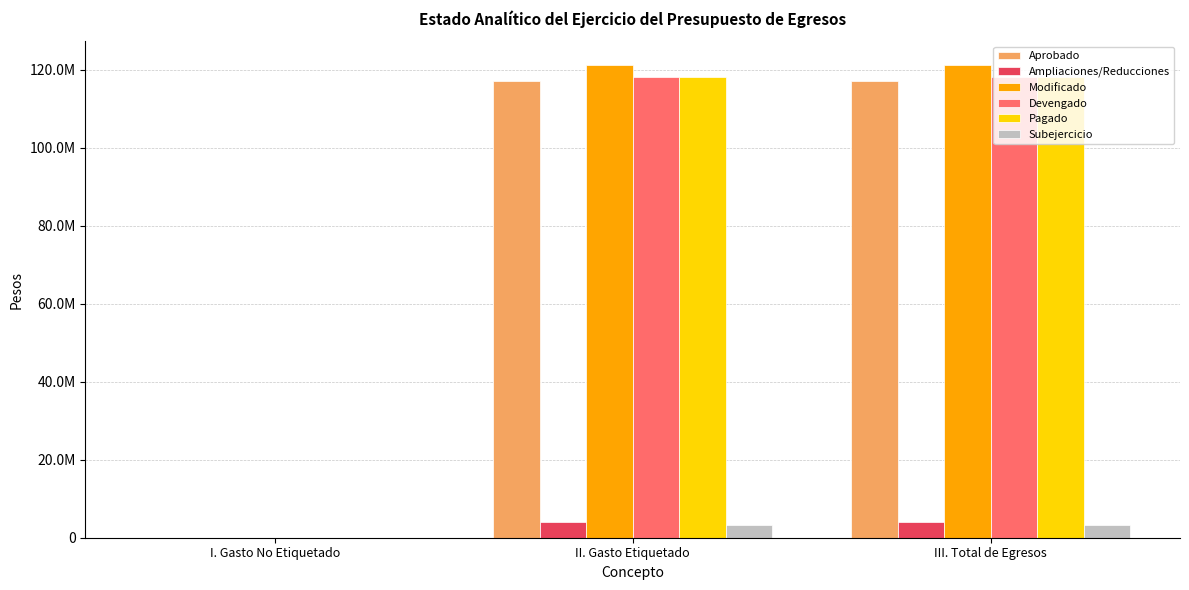

At which label does Modificado reach its minimum?

I. Gasto No Etiquetado